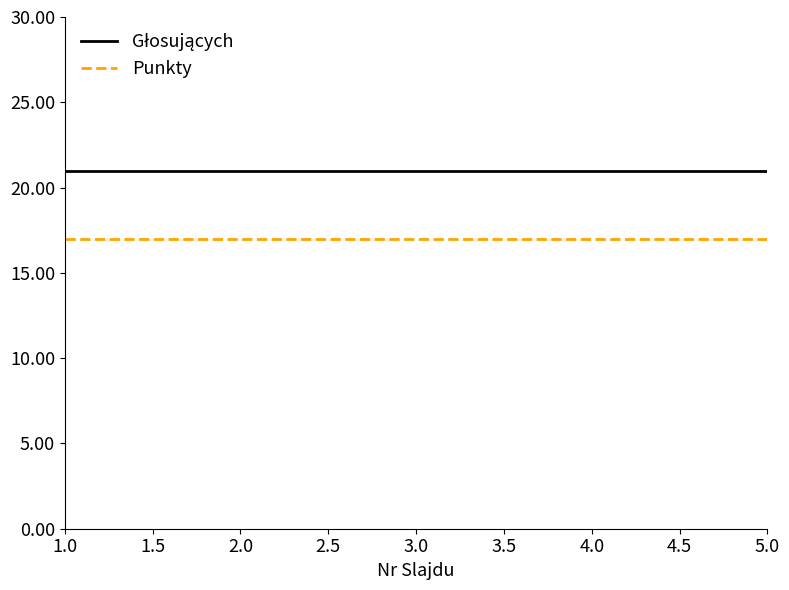

The Punkty series shows 5 at 5.0. True or false?

False